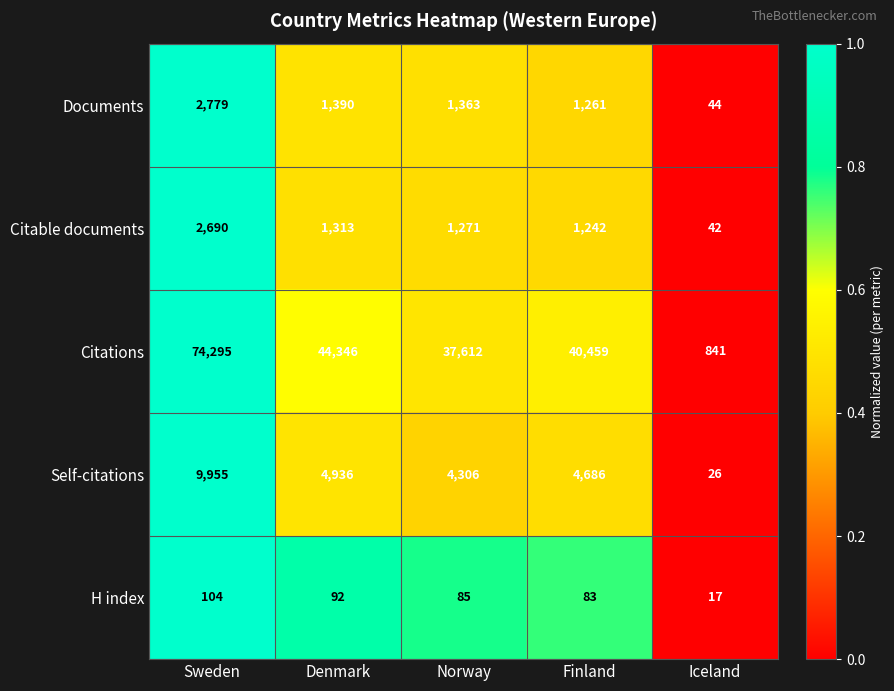

Is it true that Documents equals 1363 at Norway?

True